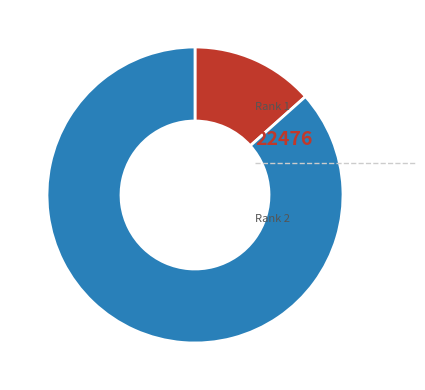

Is there a majority slice in this chart?

Yes